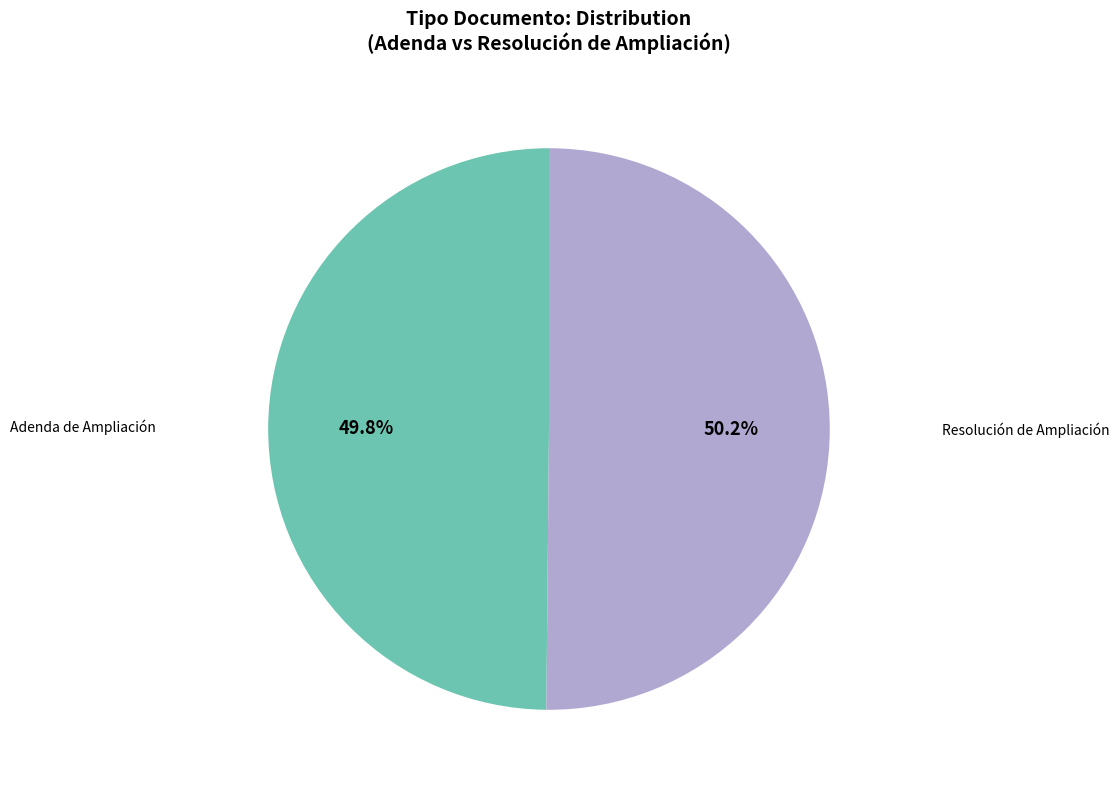

Does any single category account for the majority?

Yes